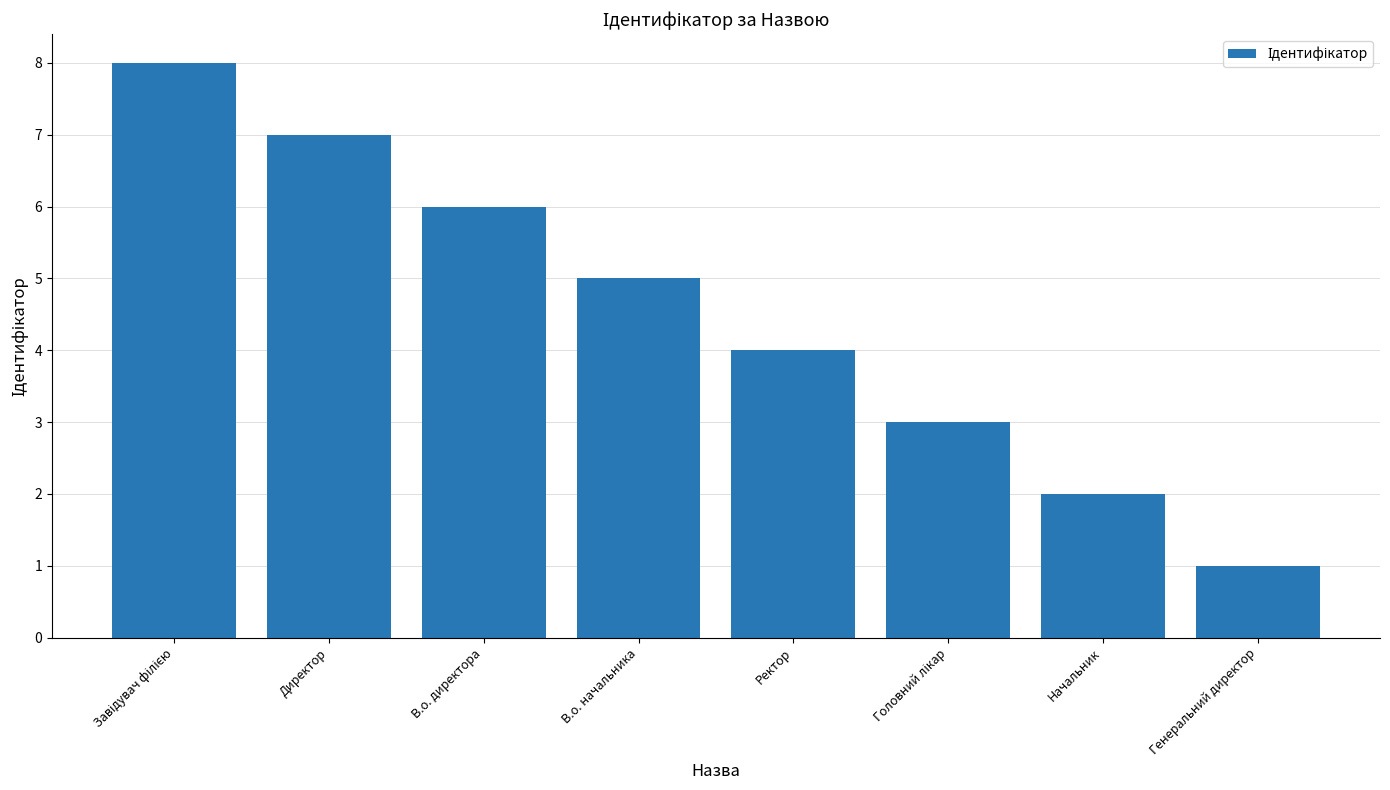

Read the value at В.о. начальника.

5